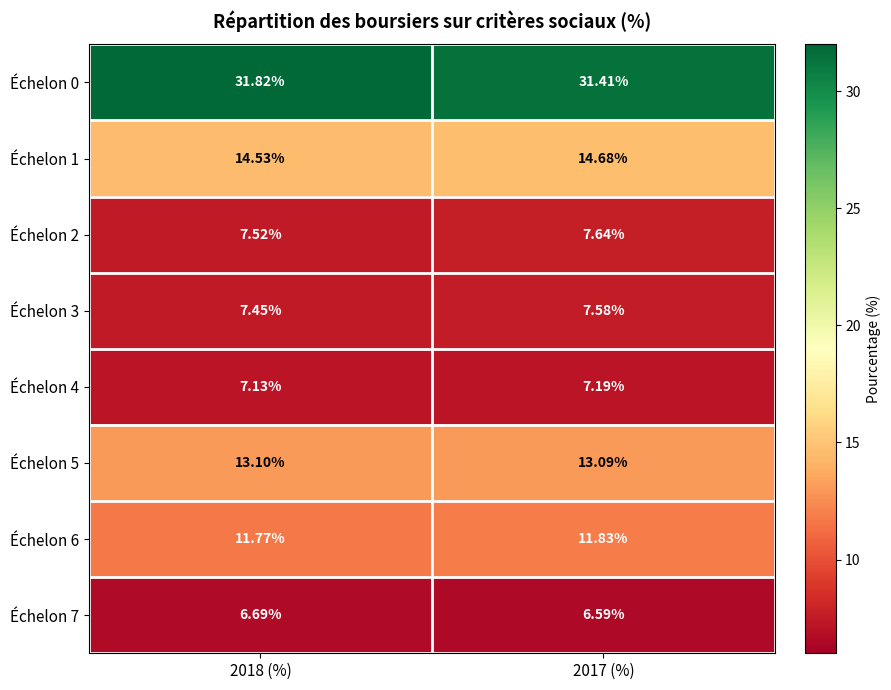

Is the value of Échelon 7 at 2018 (%) greater than the value of Échelon 6 at 2017 (%)?

No